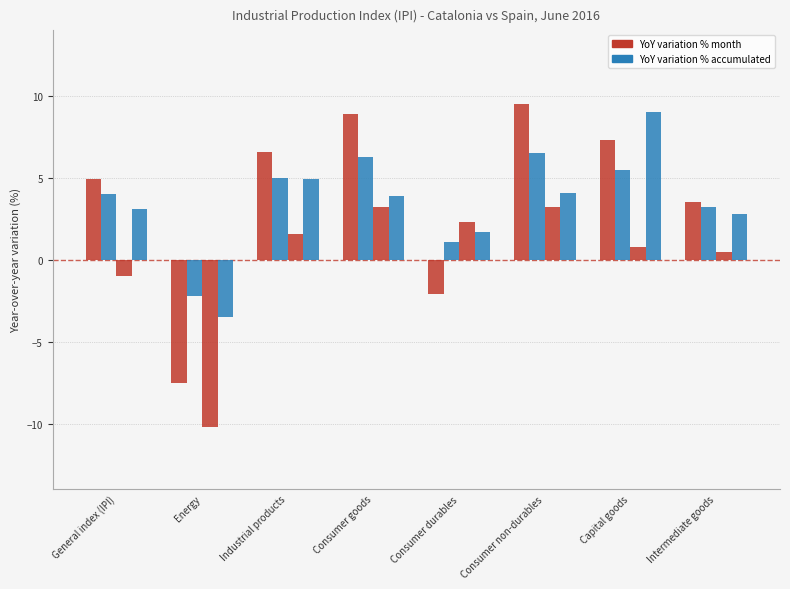

What is the spread (max minus min) of values at Consumer non-durables?

6.3